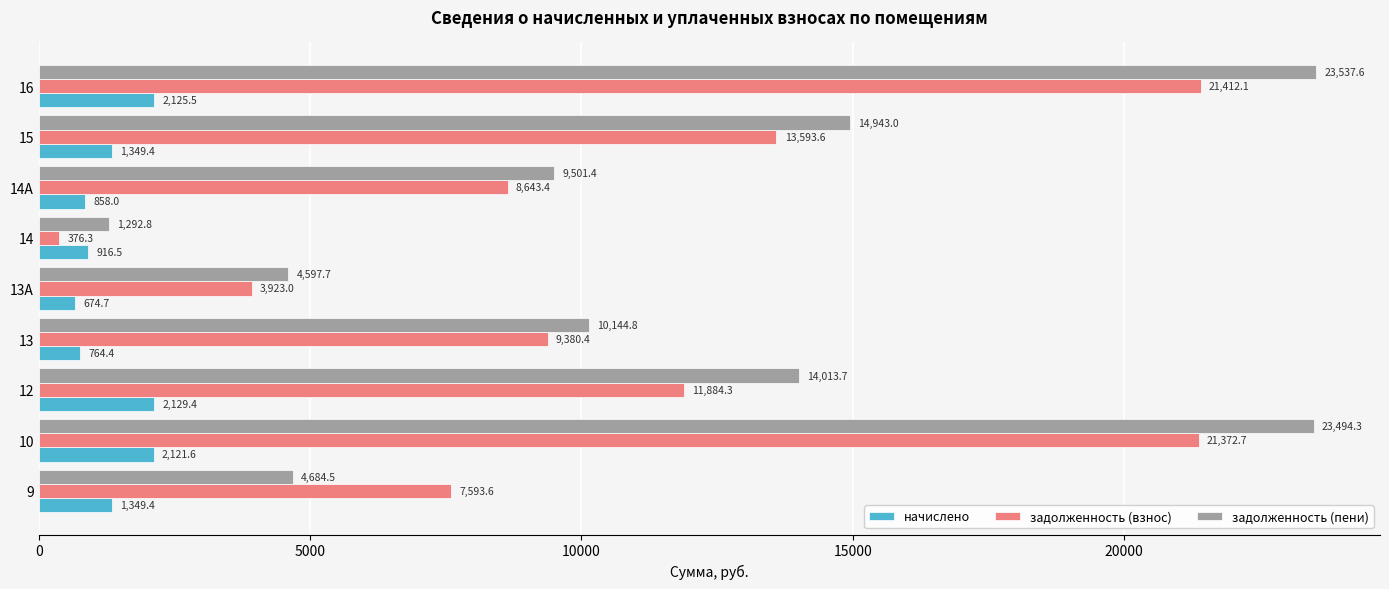

Rank the series by their maximum value, from lowest to highest.

начислено, задолженность (взнос), задолженность (пени)